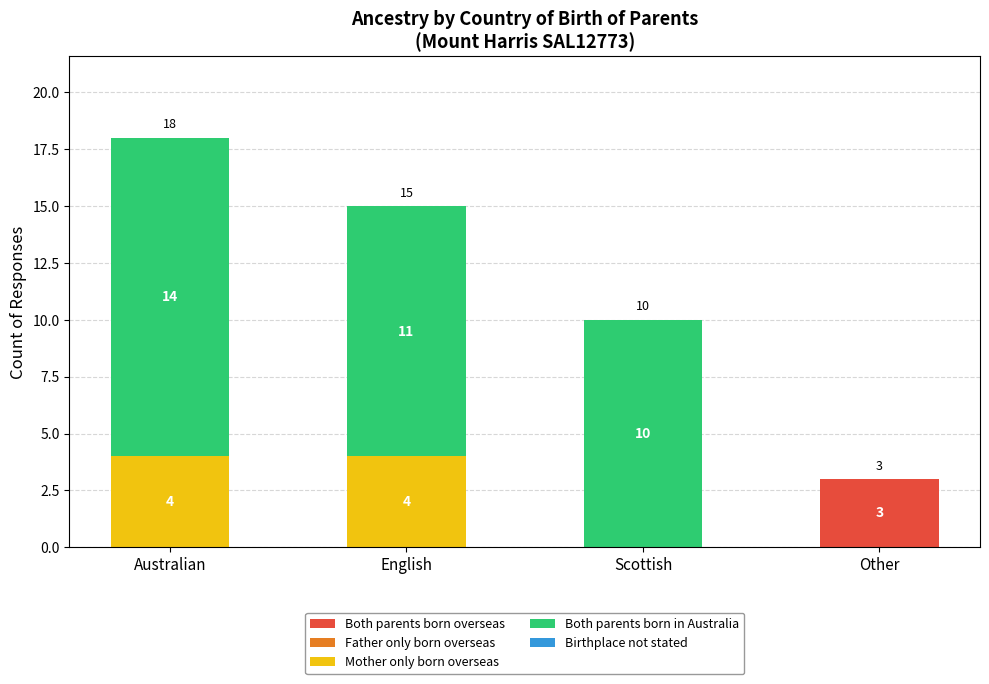

How many categories are shown in the chart?

4